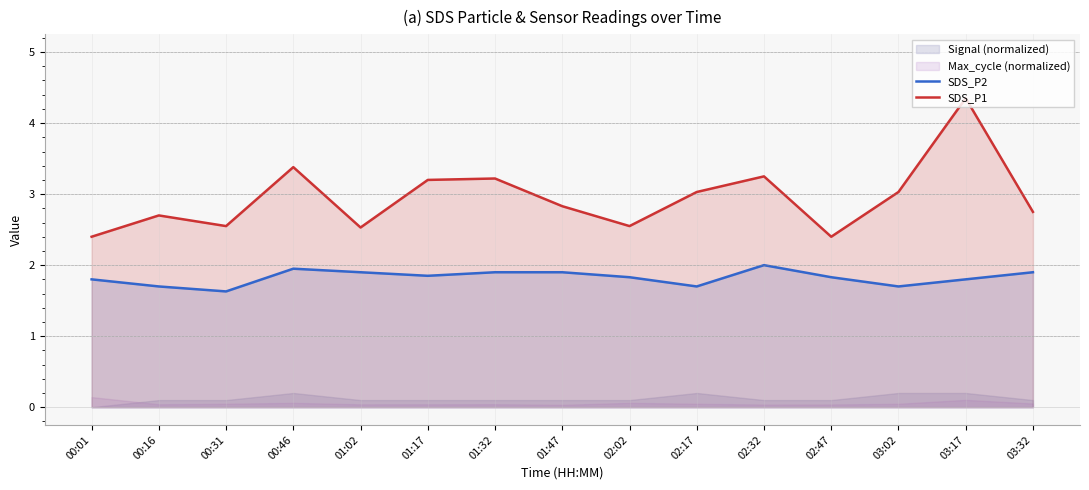

Rank the categories by SDS_P1 value from lowest to highest.

00:01, 02:47, 01:02, 00:31, 02:02, 00:16, 03:32, 01:47, 02:17, 03:02, 01:17, 01:32, 02:32, 00:46, 03:17